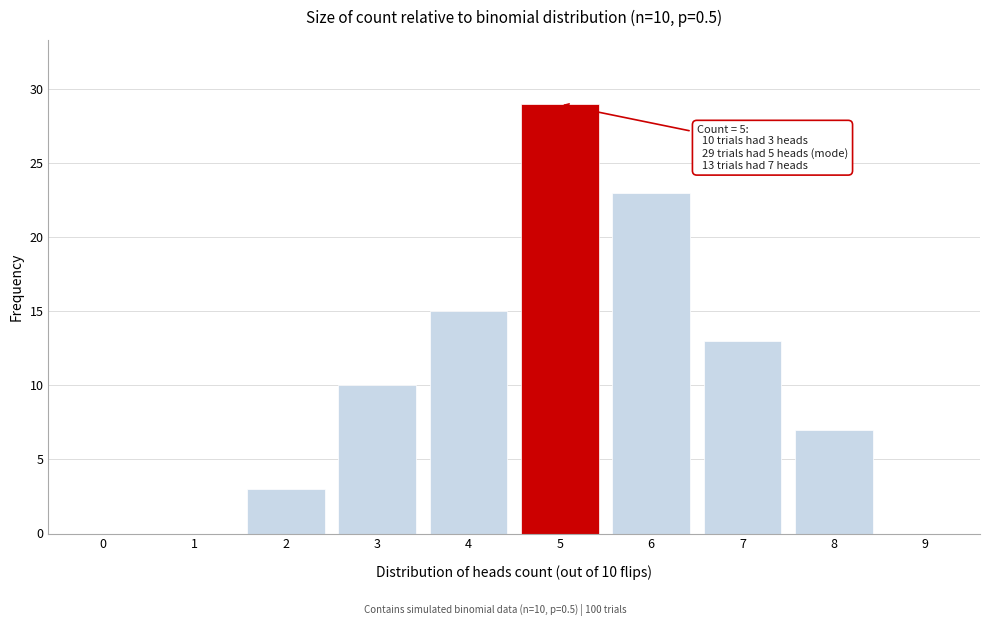

Reading left to right, extract all data points from this chart.

0=0	1=0	2=3	3=10	4=15	5=29	6=23	7=13	8=7	9=0